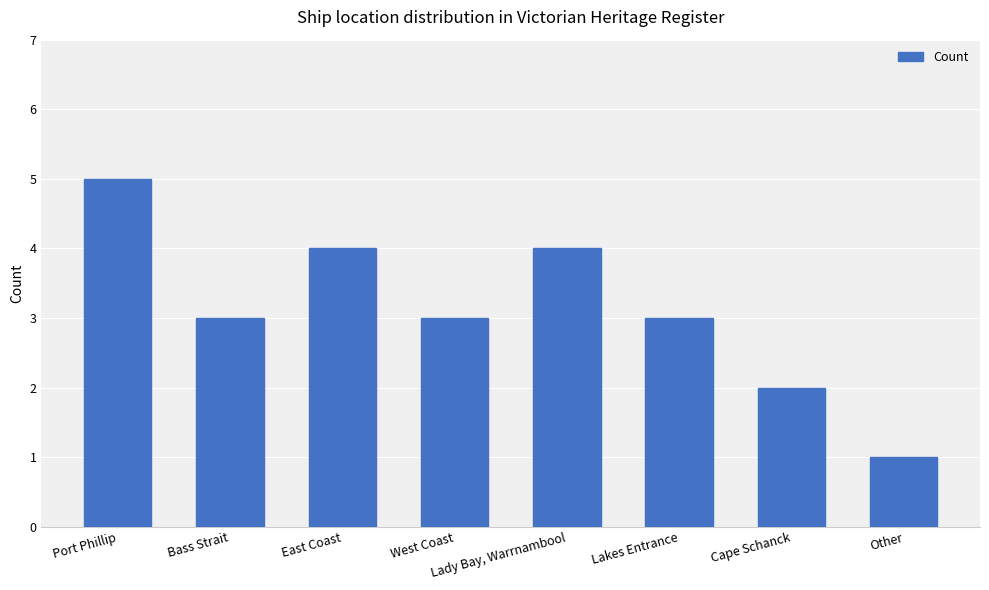

Are the bars horizontal?

No